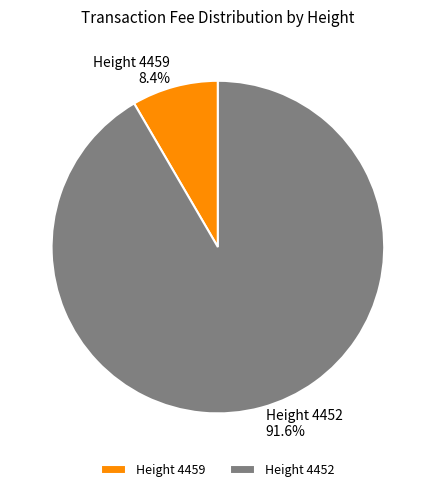

What portion of the pie excludes Height 4459?

91.6%